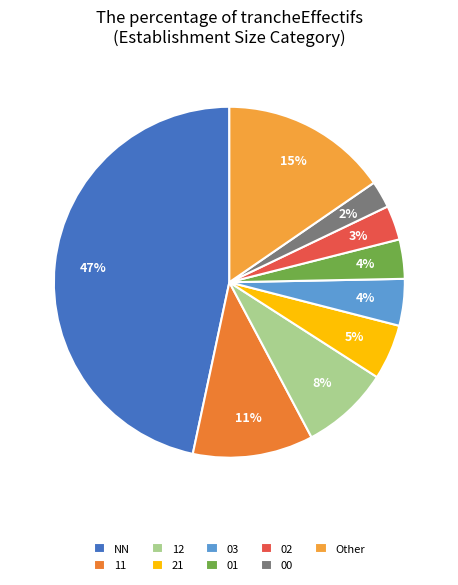

How many segments does this pie chart have?

9